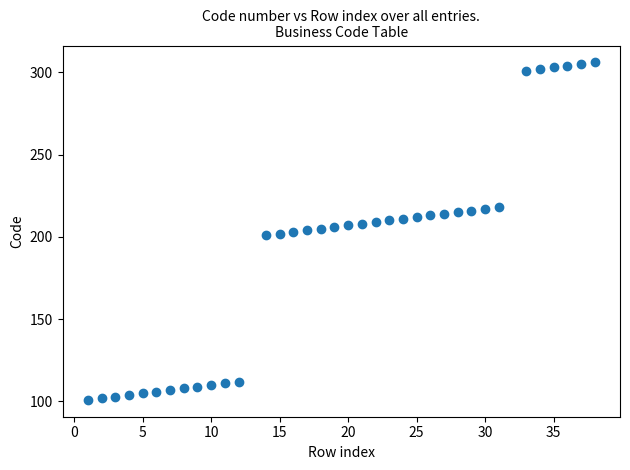

What is the range of X values (max minus min)?

37